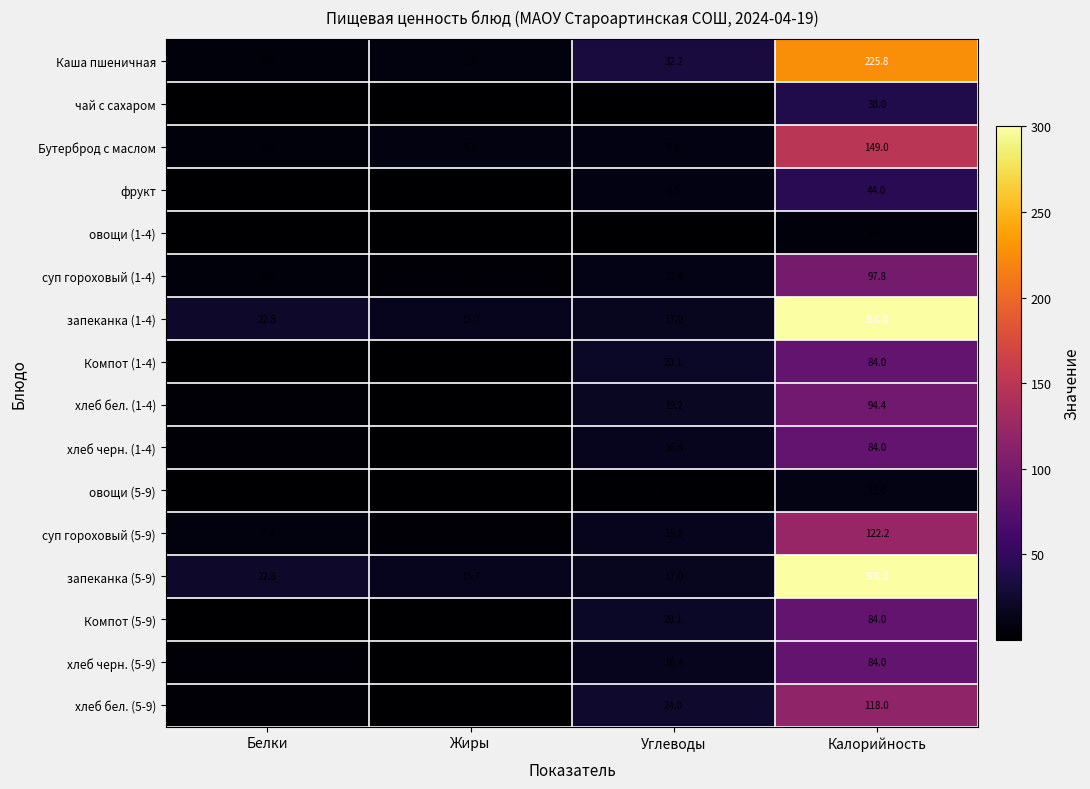

What is the maximum value shown in the chart?

300.0